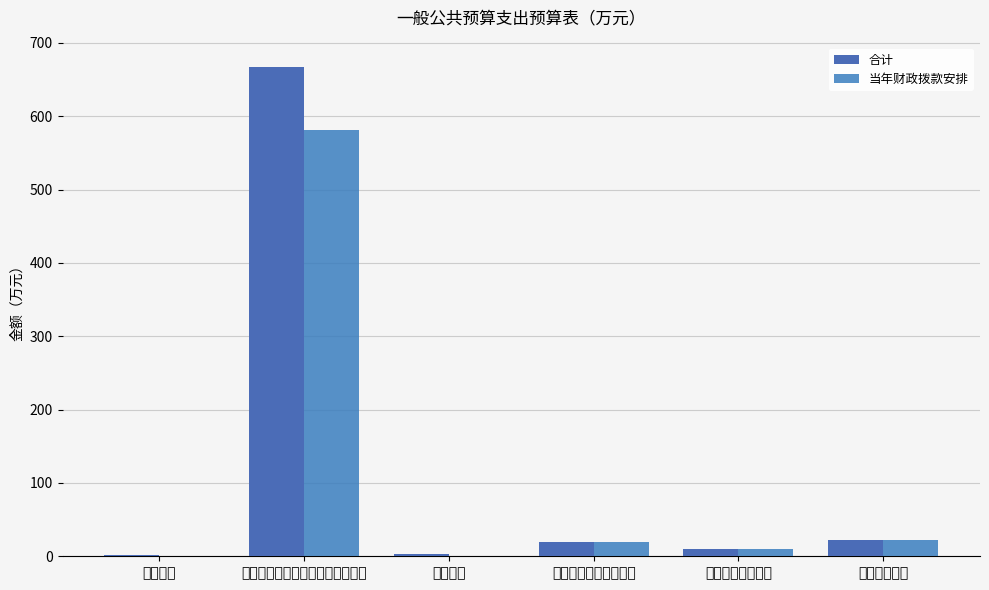

How many categories are shown in the chart?

6